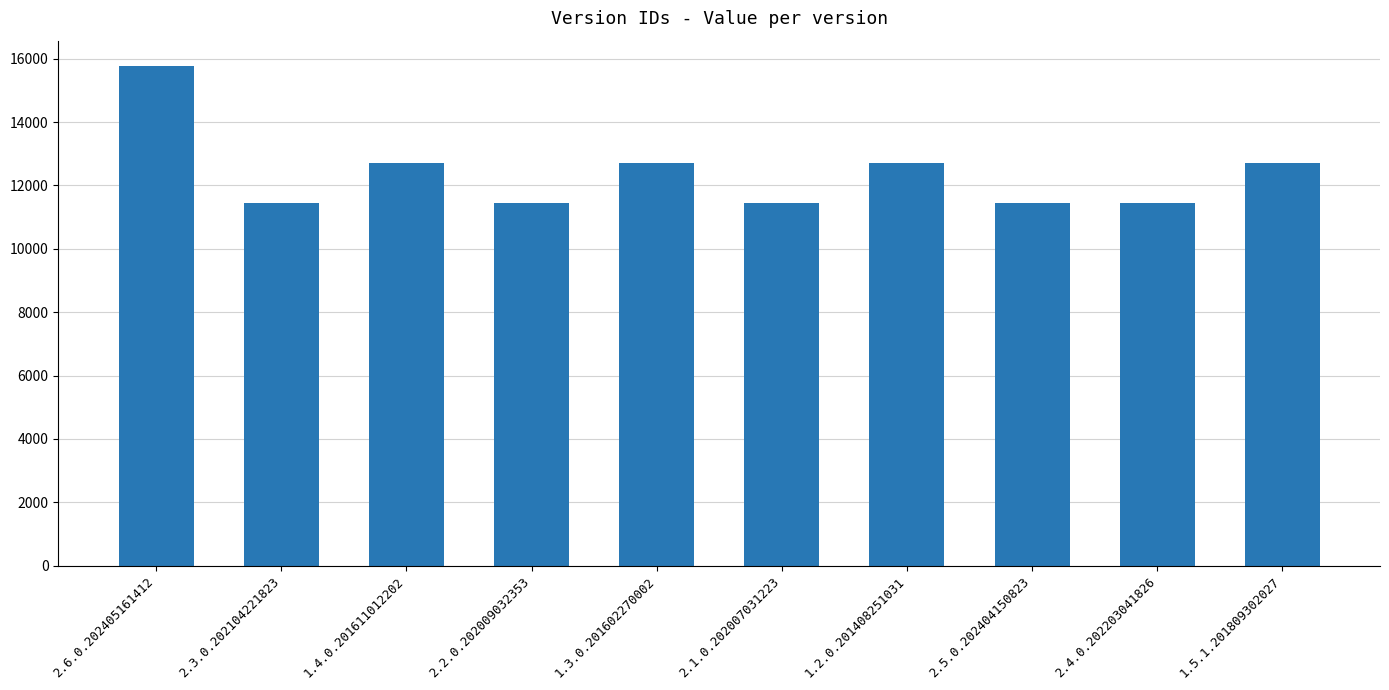

What is the minimum value shown in the chart?

11438